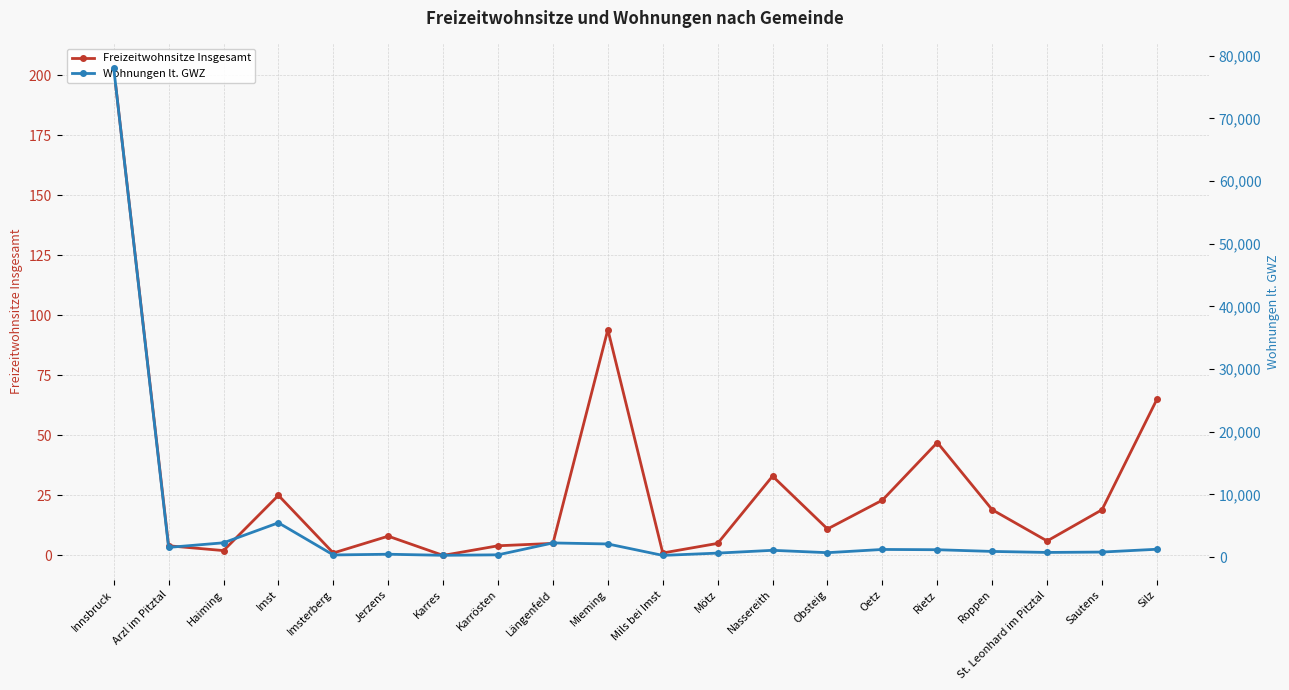

What is the difference between the Wohnungen lt. GWZ values at Oetz and Roppen?

315